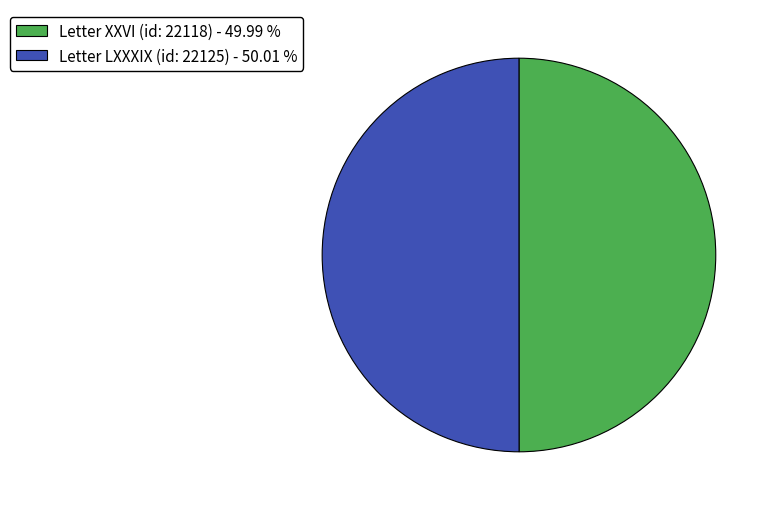

Count the number of slices in the pie.

2